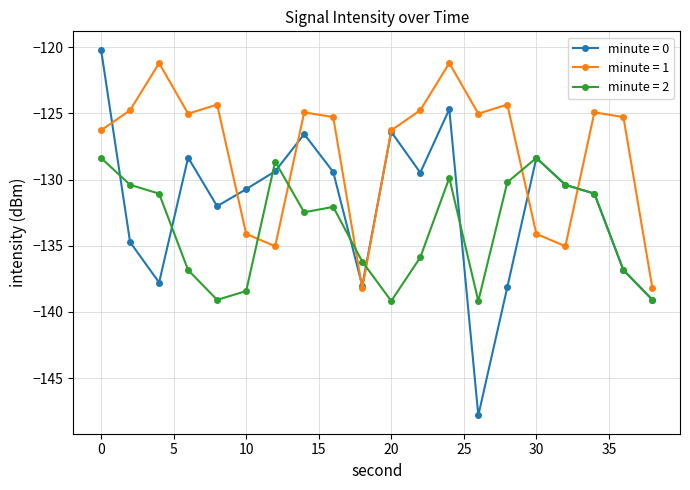

List the series in order of their overall mean, lowest first.

minute = 2, minute = 0, minute = 1